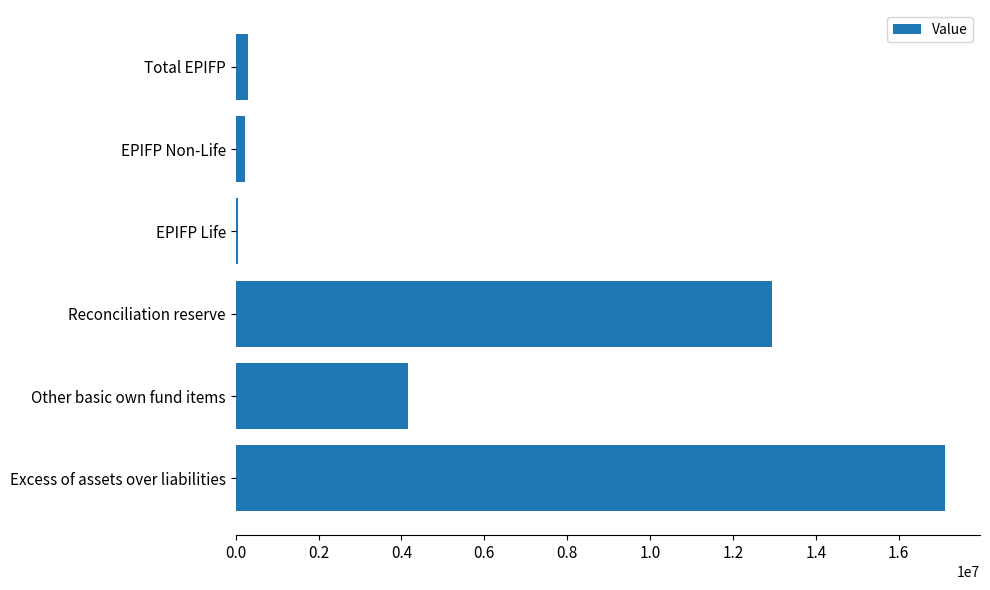

Where is the data nearest to the value 8582676?

Reconciliation reserve